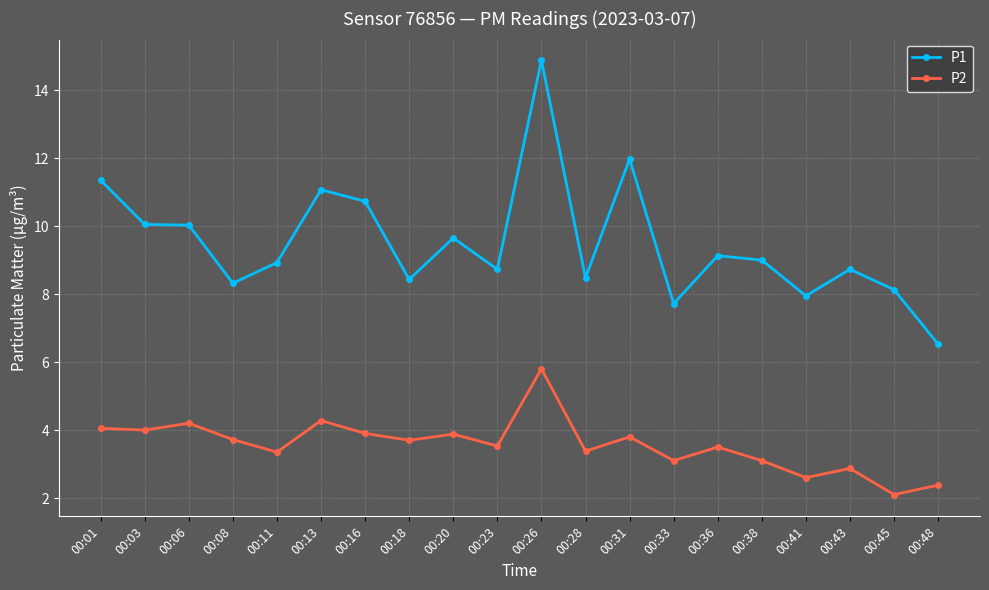

Which series has the largest total across all categories?

P1